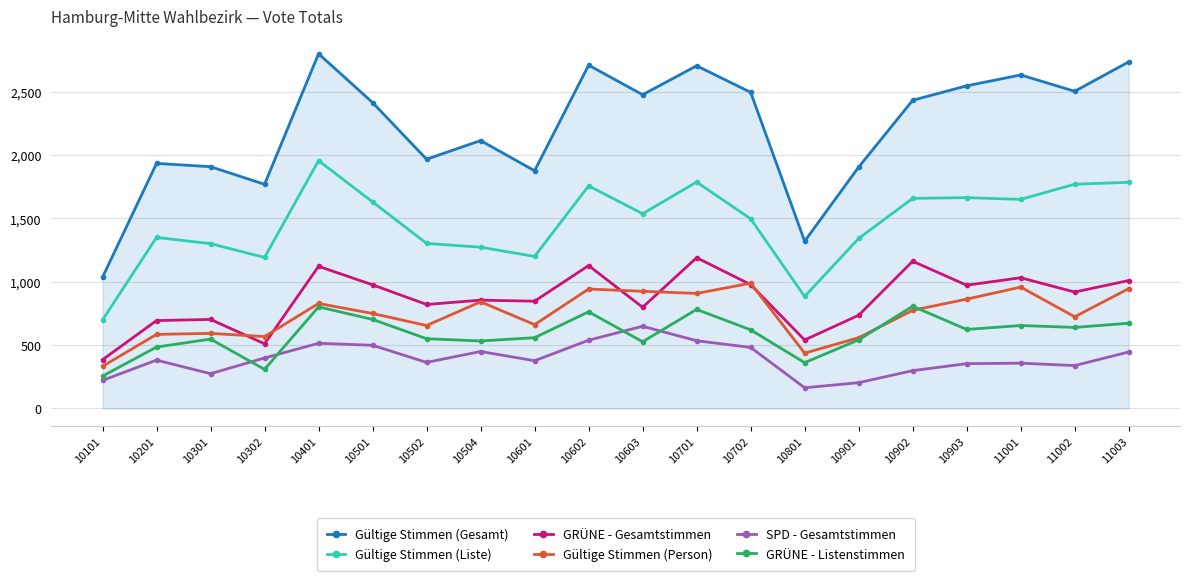

What is the sum of the Gültige Stimmen (Person) values at 10504 and 10601?

1502